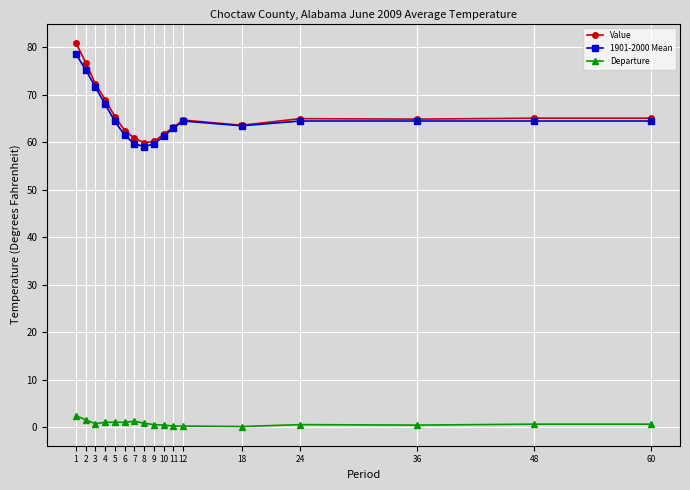

Is this an area chart (filled region under the line)?

No